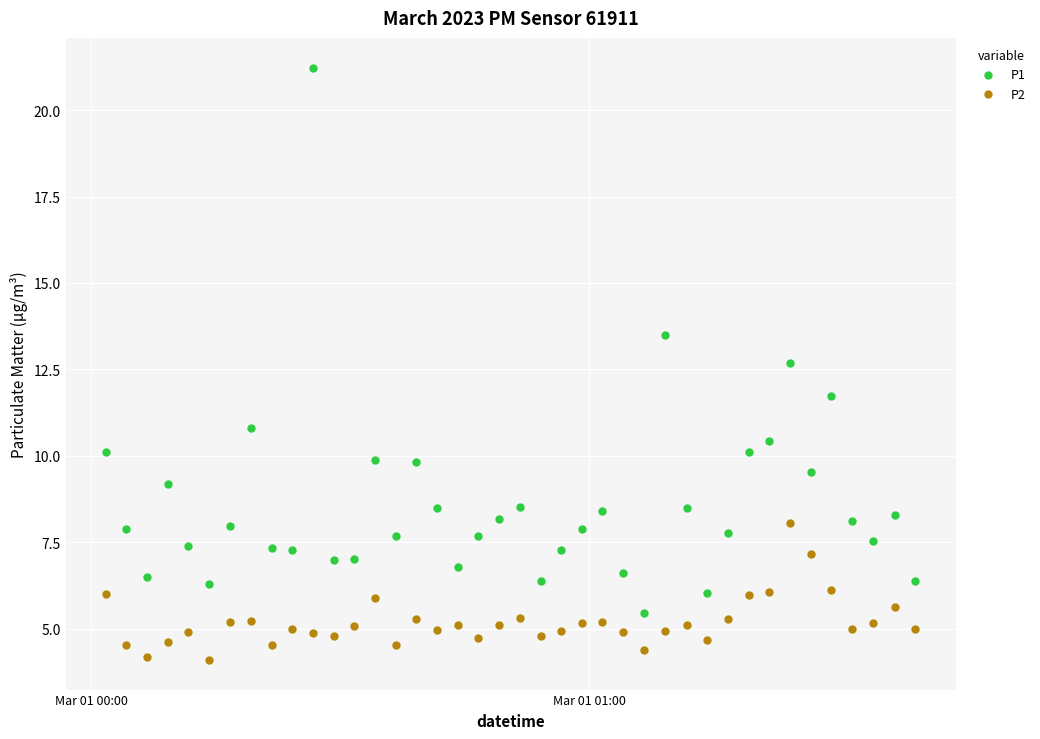

Which series contains the highest Y value?

P1